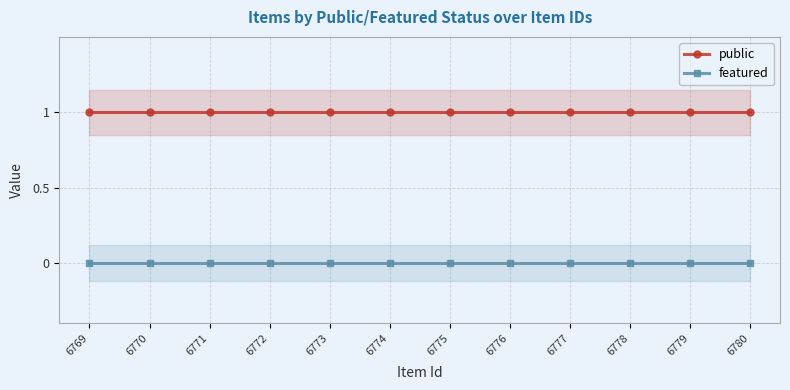

At which category is the sum across all series the highest?

6769